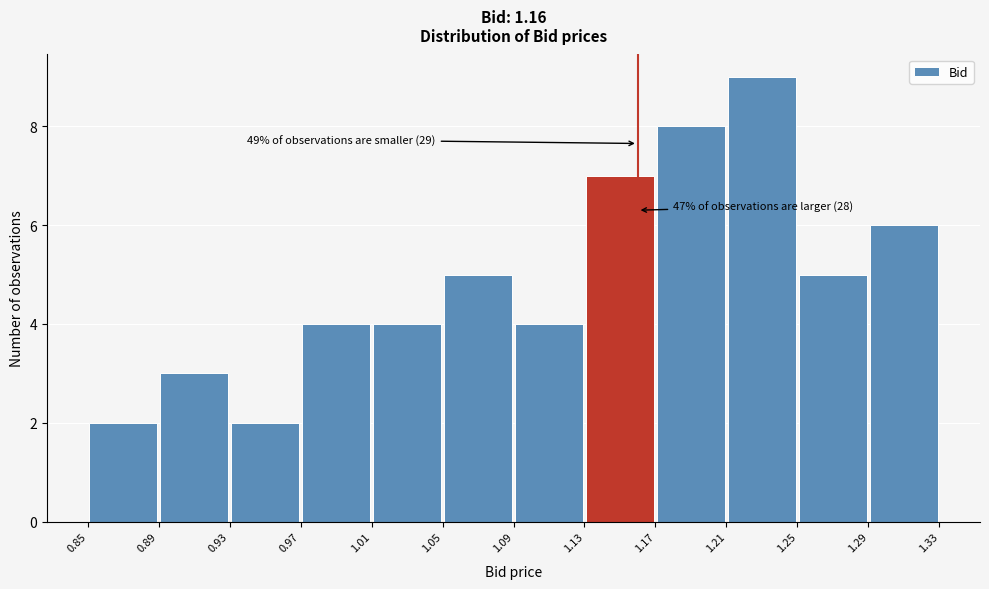

Over which range of the x-axis is the bar tallest?

1.21 to 1.25